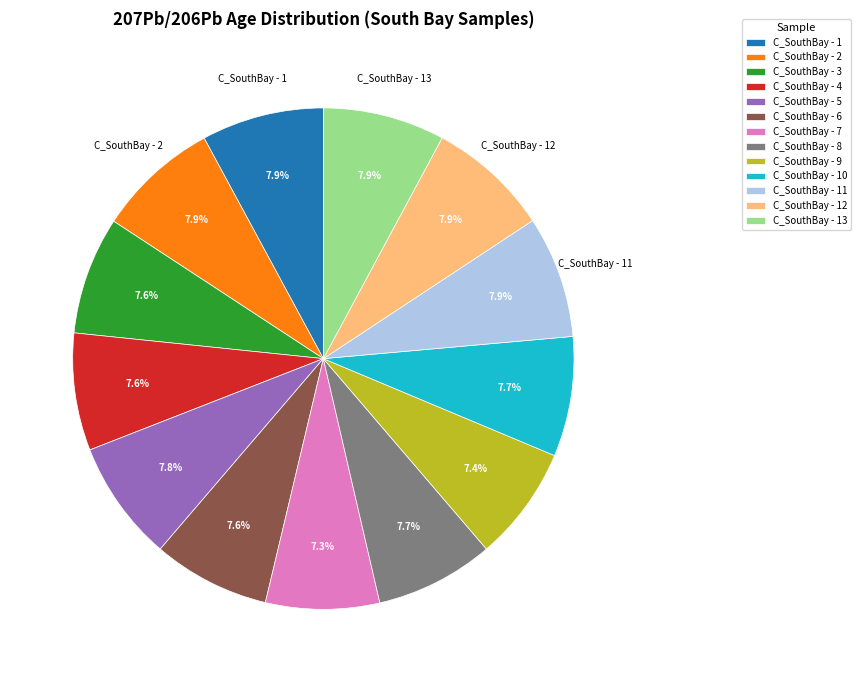

To the nearest percent, what percentage of the pie is C_SouthBay - 3?

8%